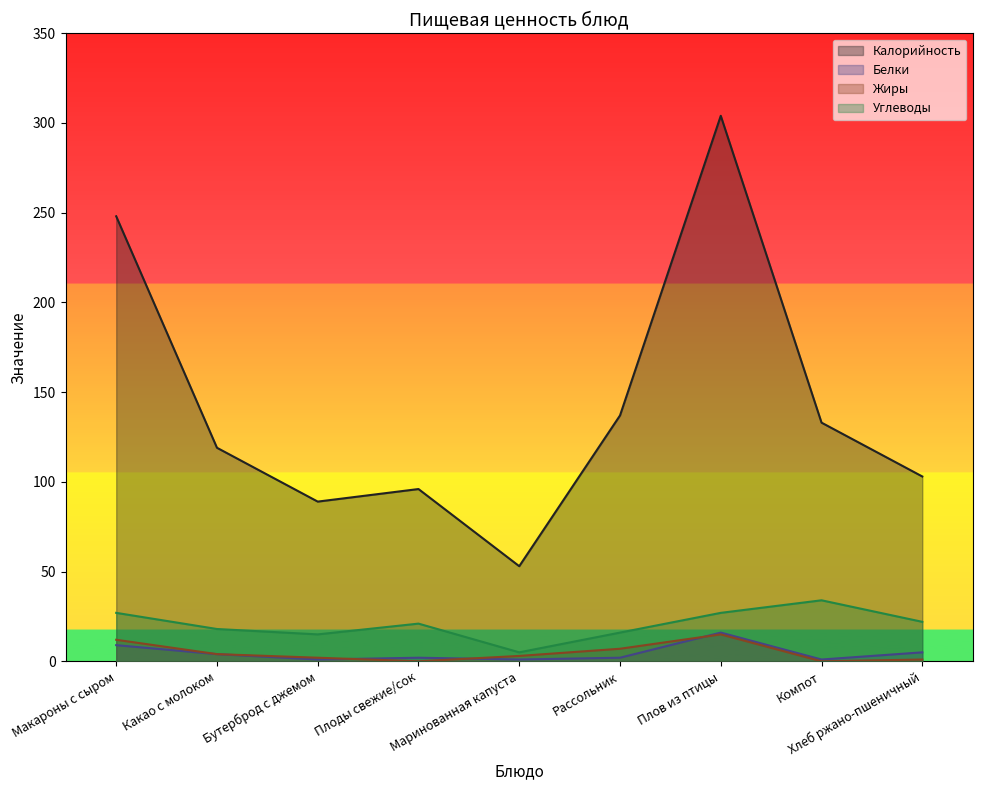

Which series has the largest range (max minus min)?

Калорийность